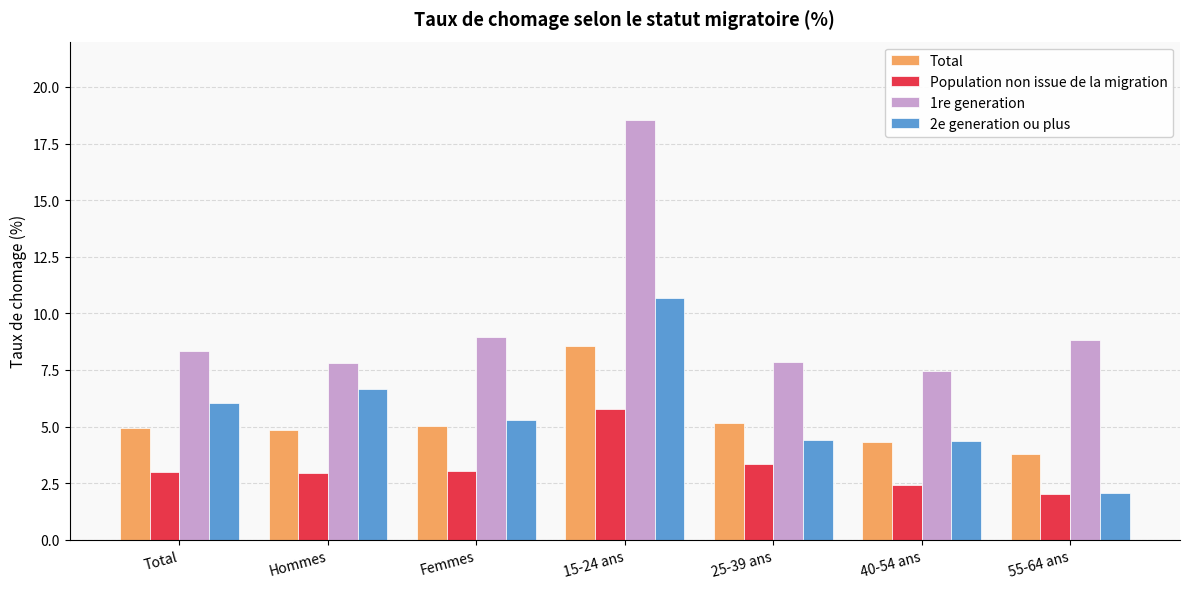

True or false: Total has a value of 5.1 at 25-39 ans.

True